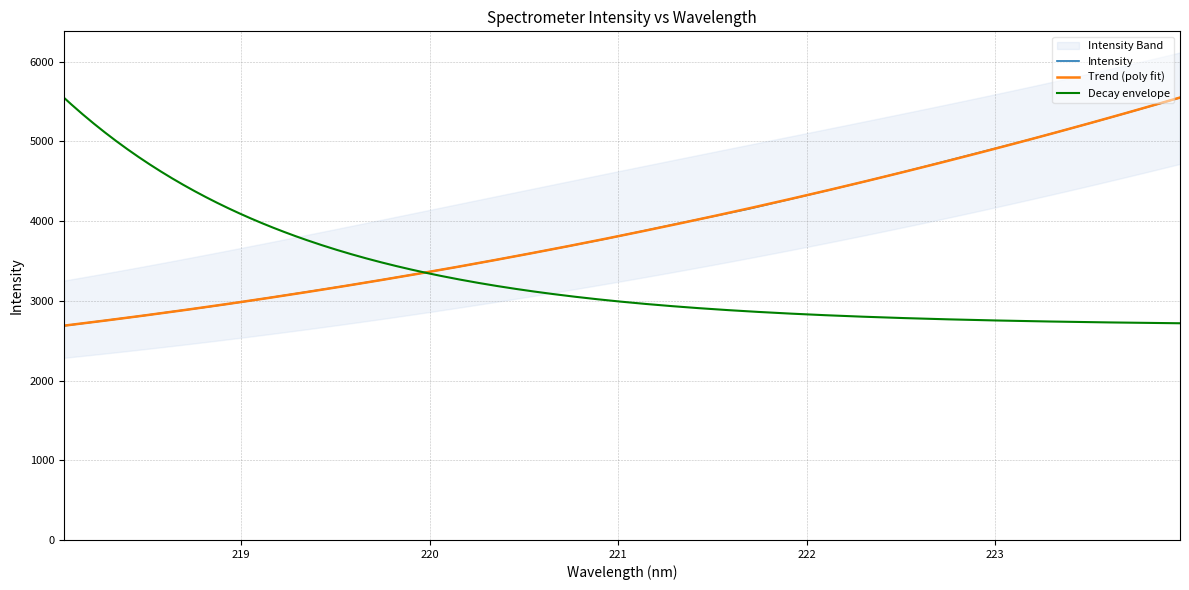

Does the chart have visible grid lines?

Yes